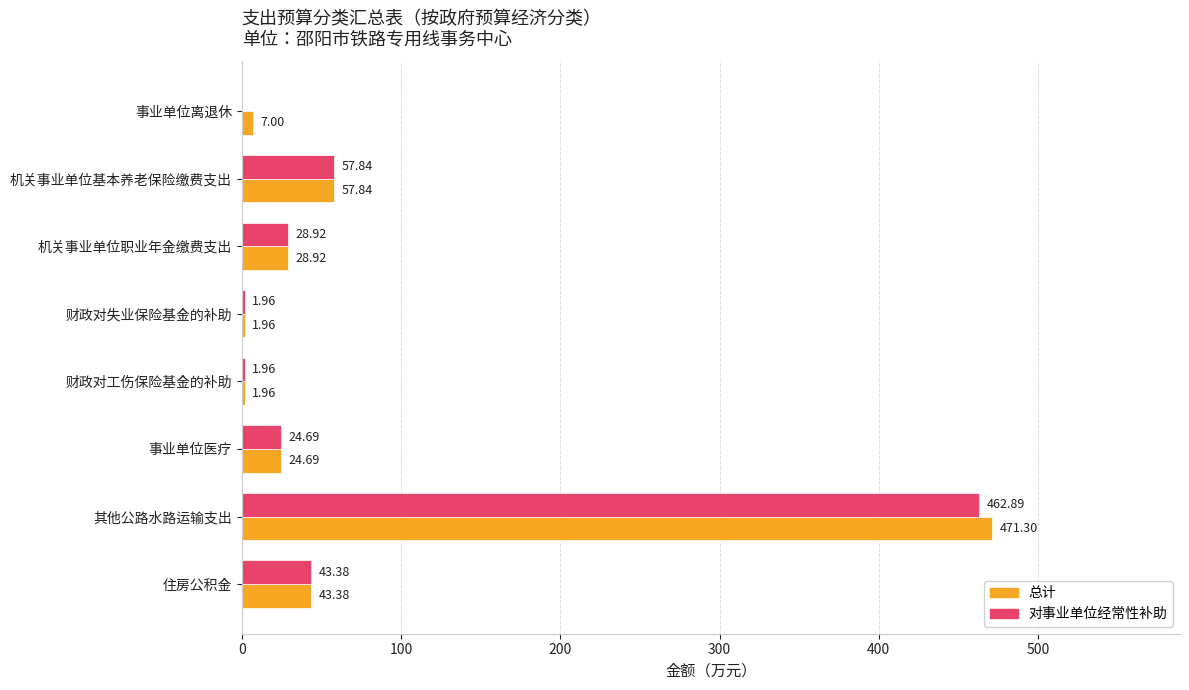

Between 事业单位离退休 and 机关事业单位基本养老保险缴费支出, which series saw the biggest shift?

对事业单位经常性补助